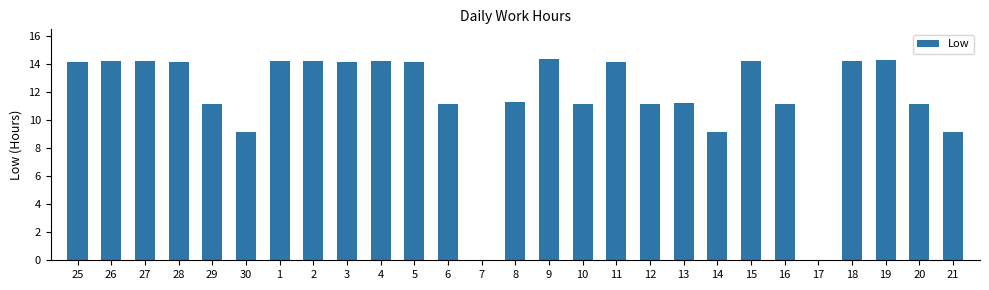

The value at 13 is 11.2. True or false?

True